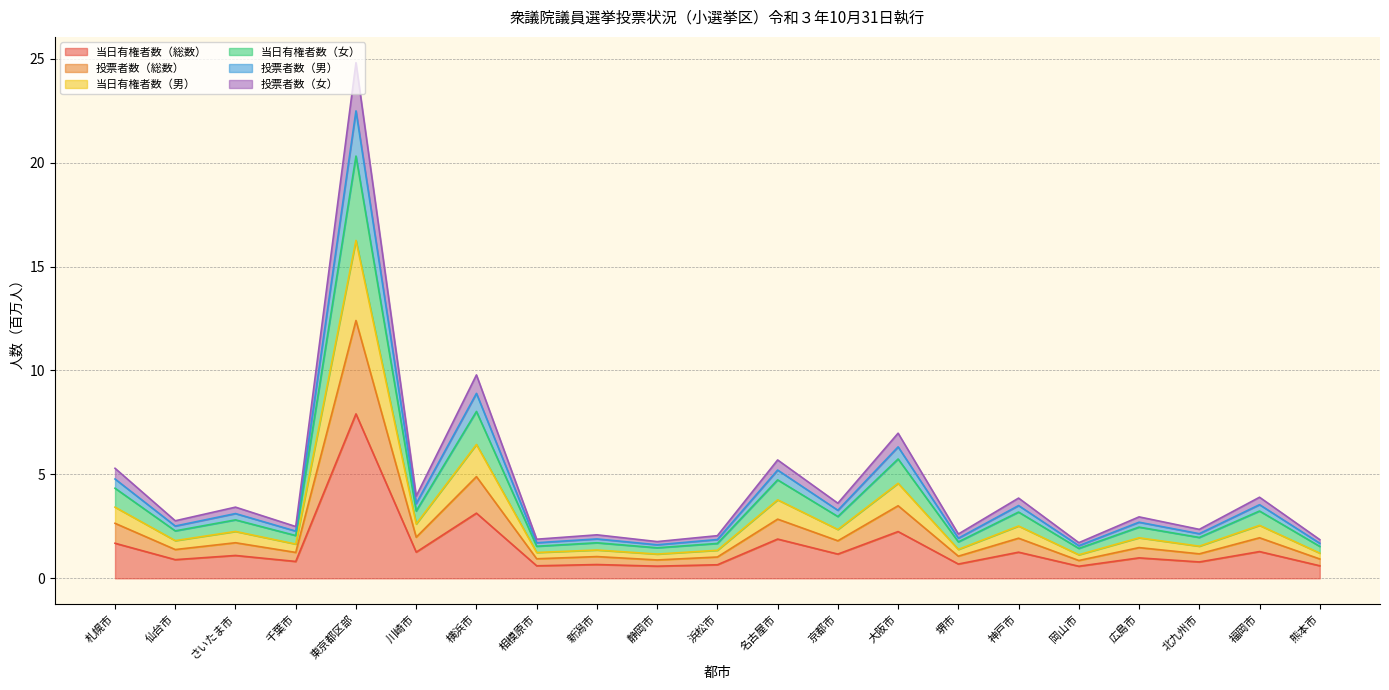

The value of 当日有権者数（総数） at 仙台市 is 1.5. True or false?

False